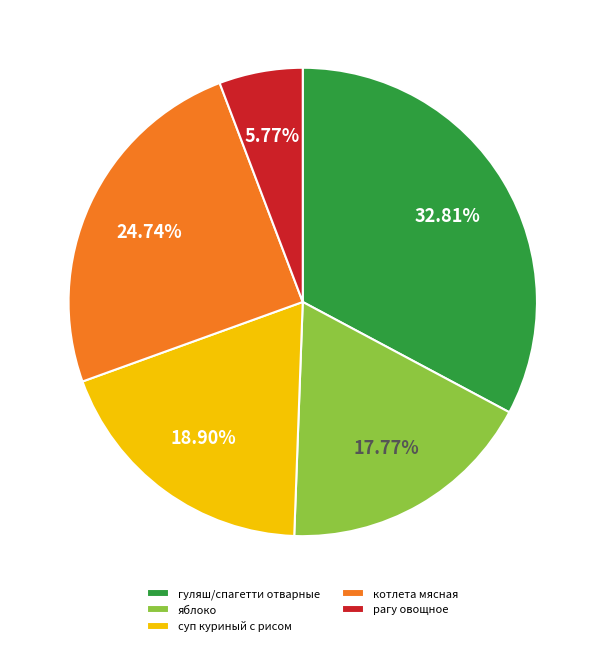

Which has a higher value, яблоко or котлета мясная?

котлета мясная